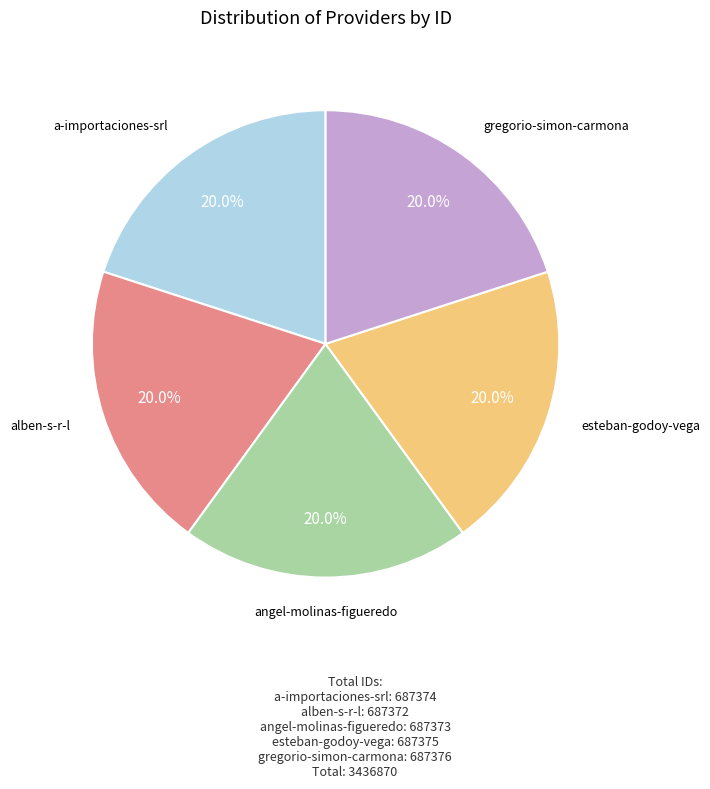

Count the number of slices in the pie.

5